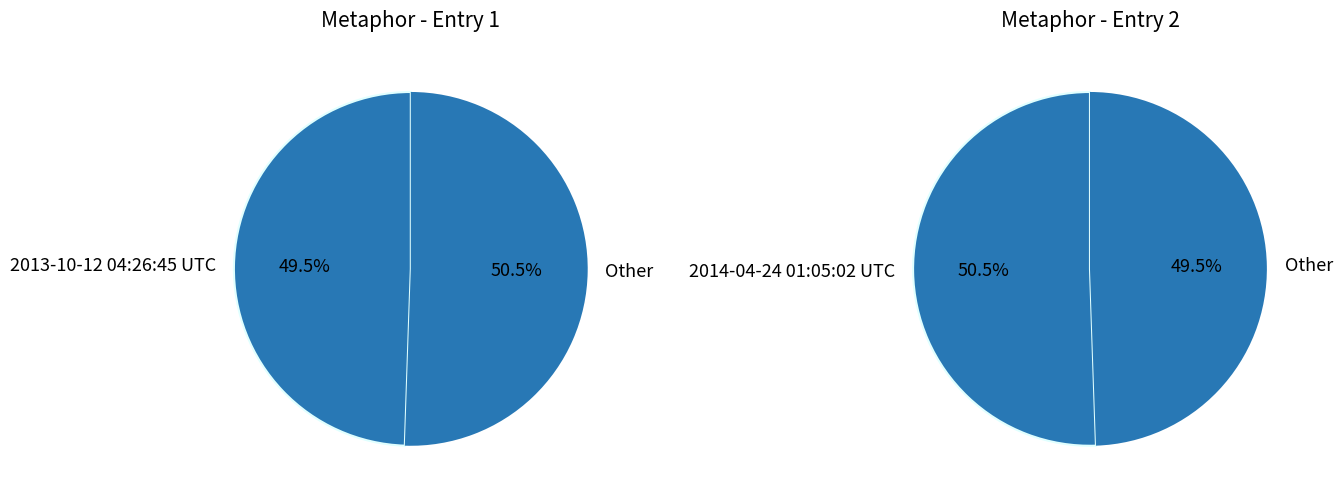

True or false: 2014-04-24 01:05:02 UTC accounts for 56% of the total.

False